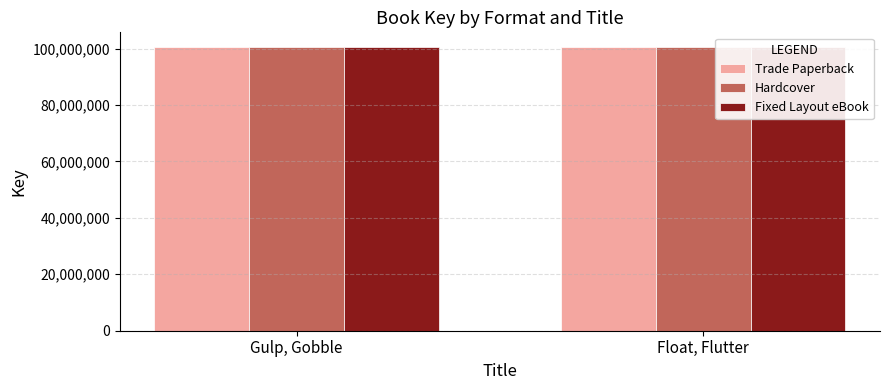

How many series are shown in this chart?

3